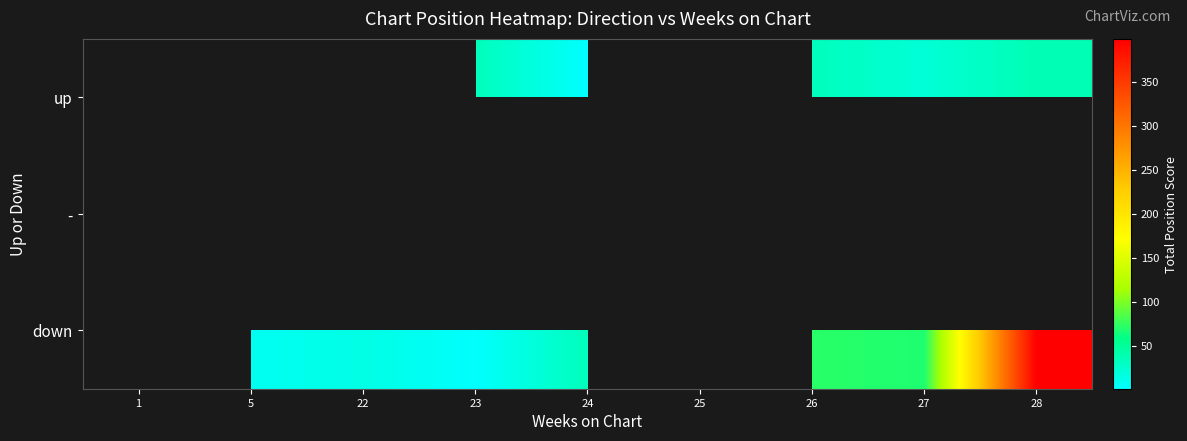

Is the value of down at 5 greater than the value of up at 5?

No